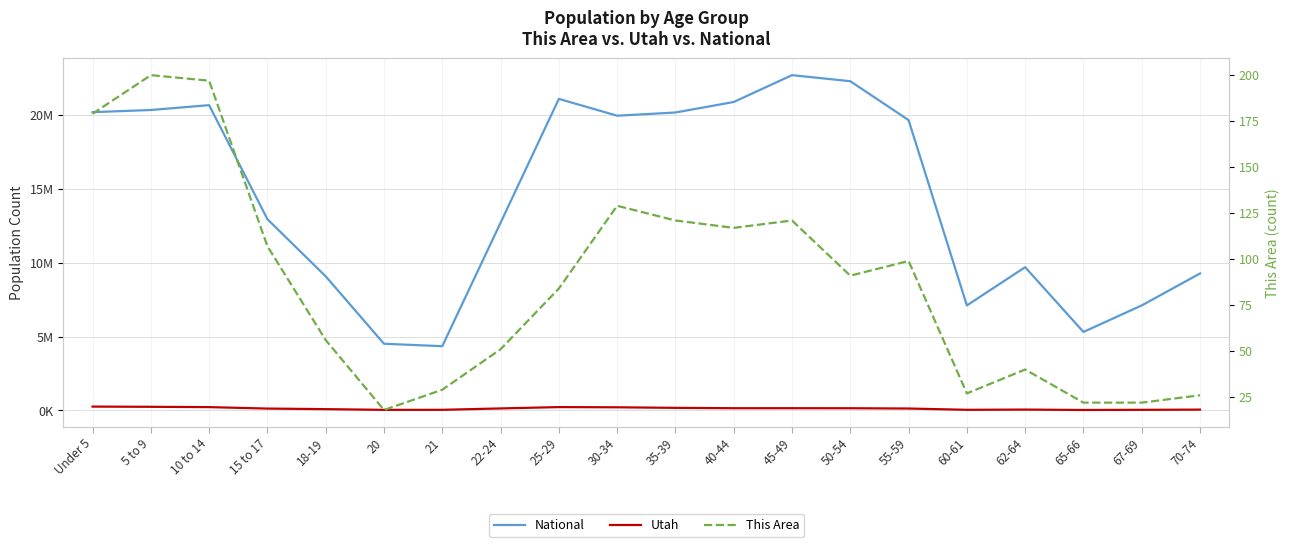

At which label does This Area reach its peak?

5 to 9